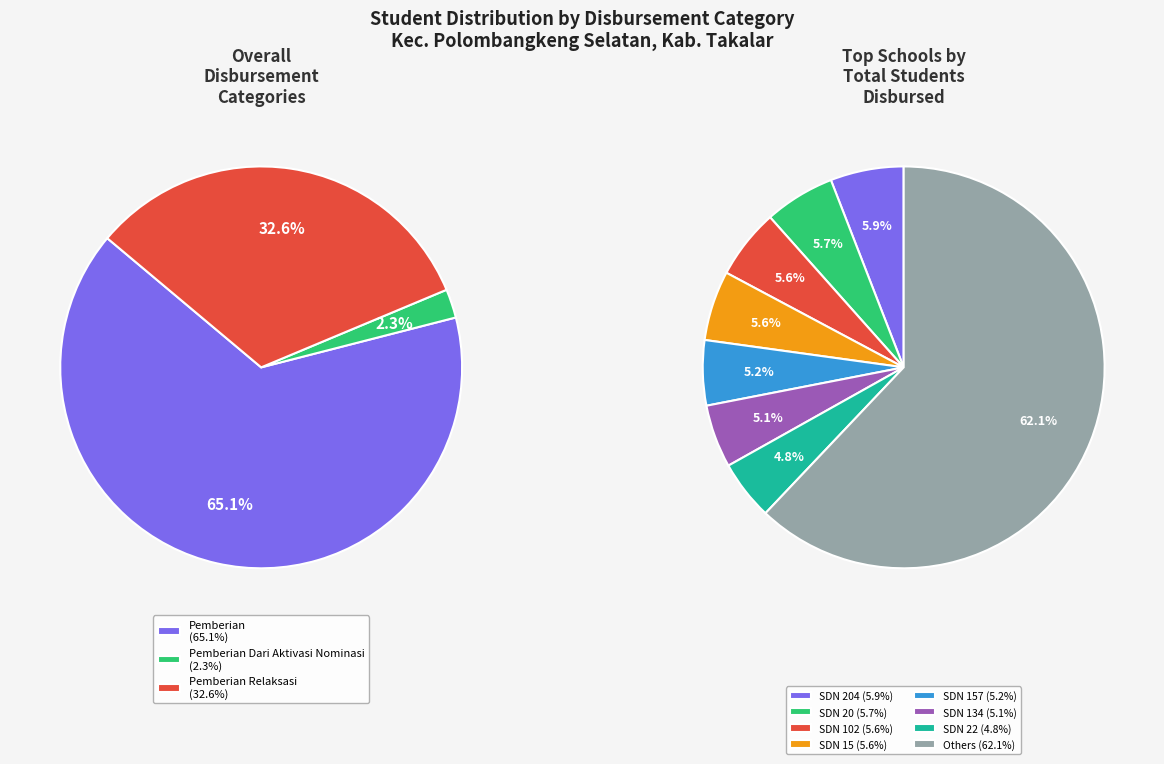

Does UPT SD NEGERI 136 represent more than half of the total?

No